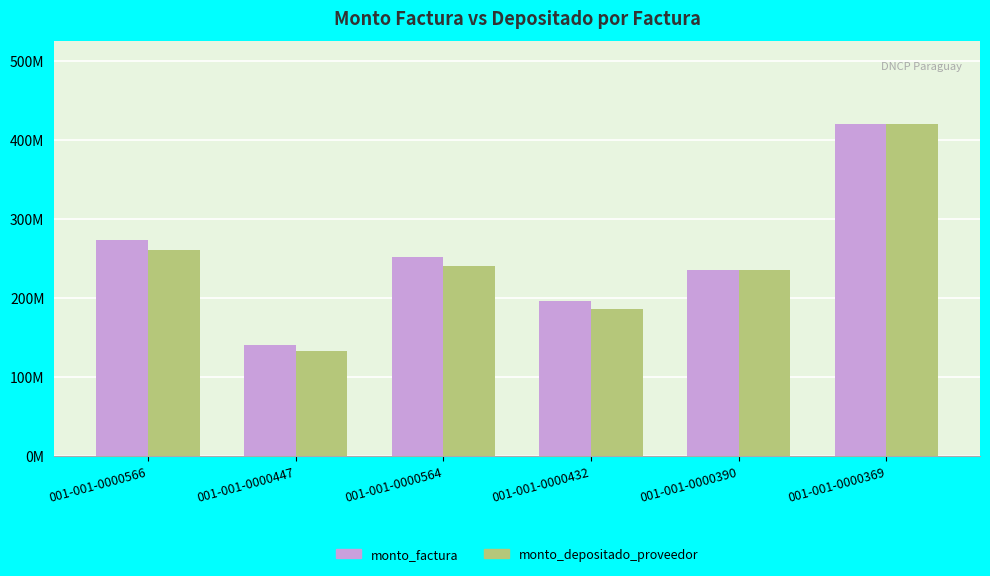

What is the label of the 2nd bar from the left?

001-001-0000447